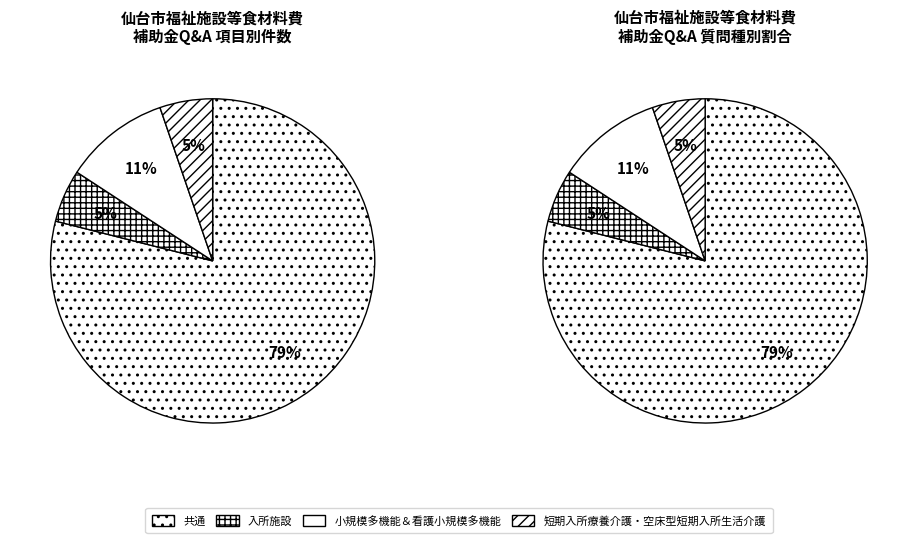

What portion of the pie excludes 入所施設?

94.7%